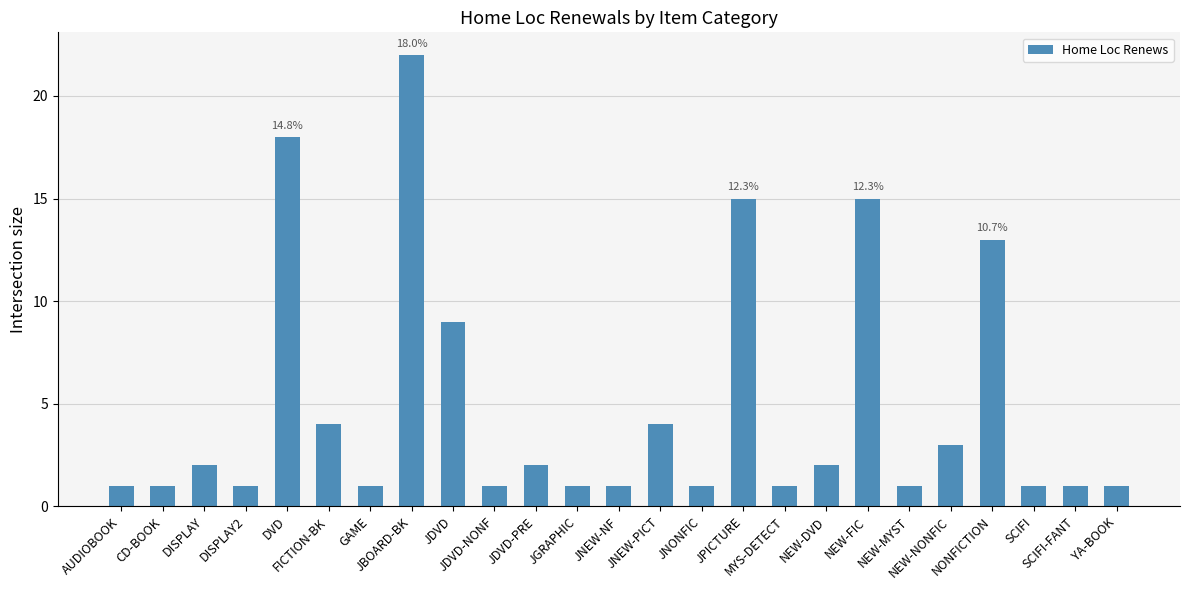

What position from the right is YA-BOOK?

1